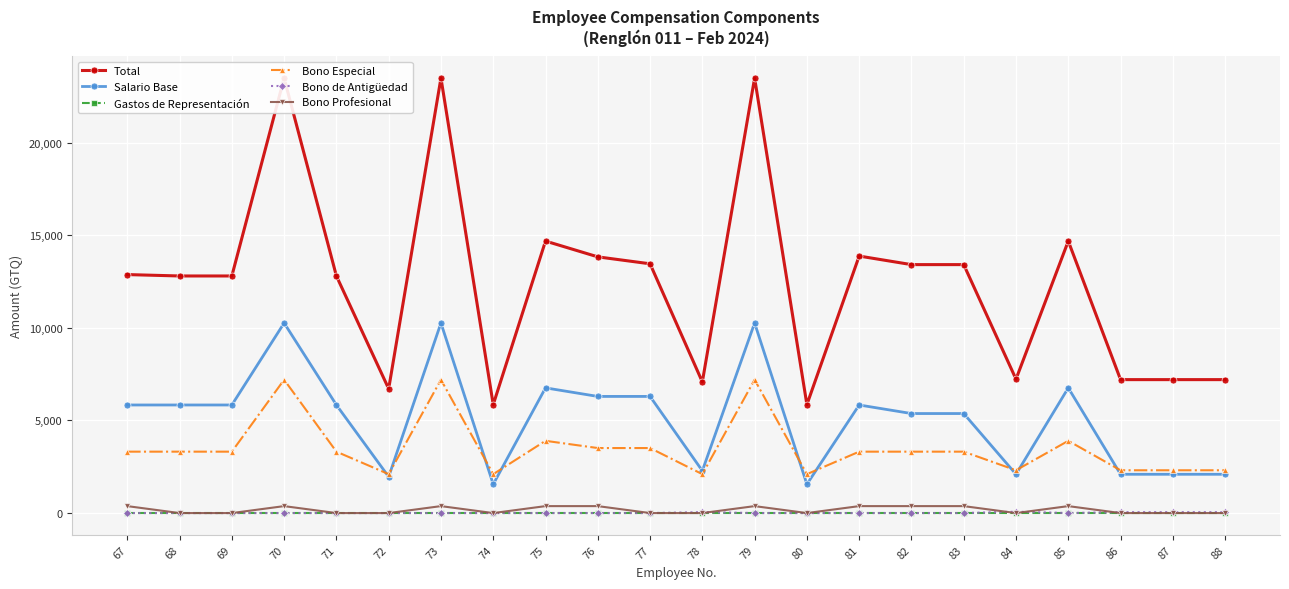

True or false: Gastos de Representación has more than 2 interior local peaks.

False